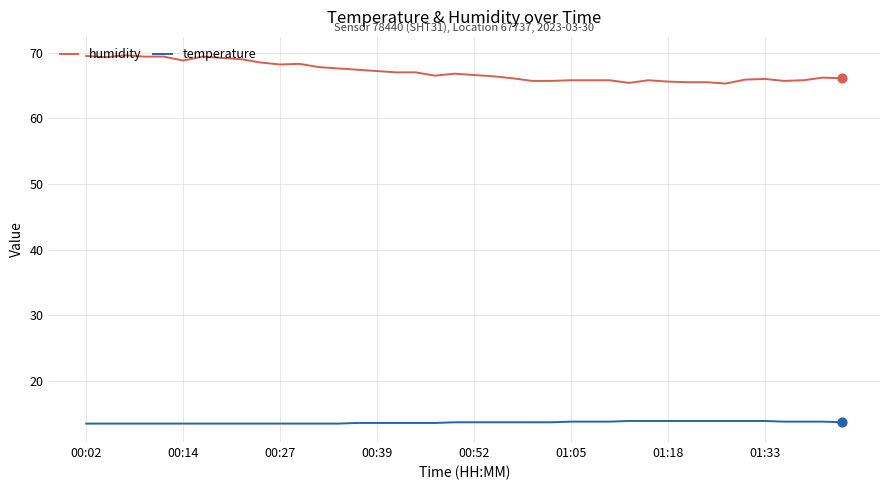

Which series has the largest range (max minus min)?

humidity